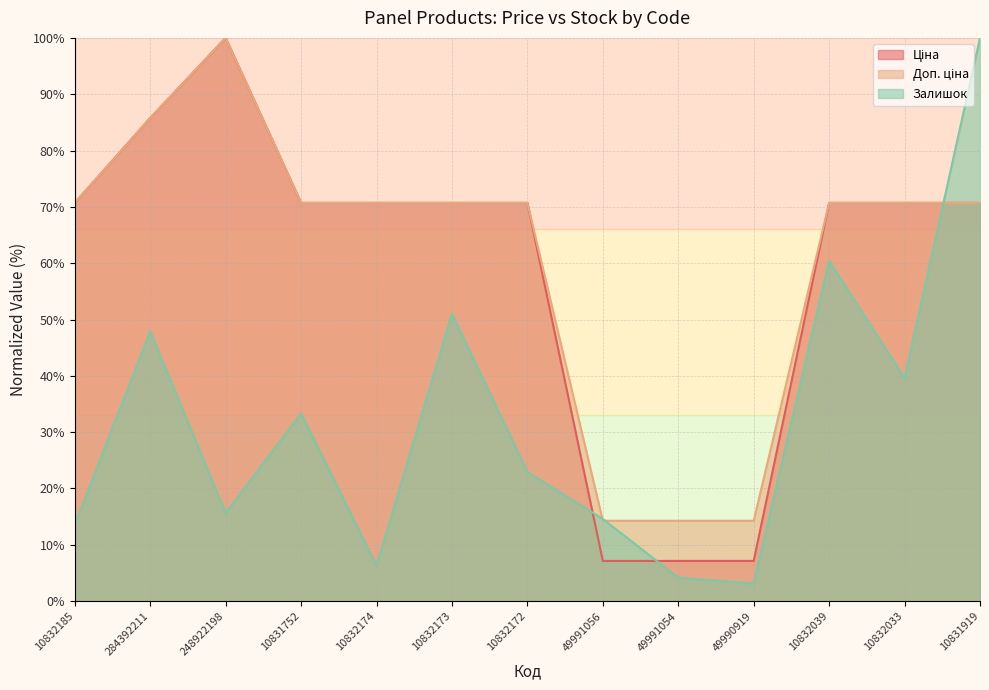

True or false: Ціна and Доп. ціна cross at least once.

False